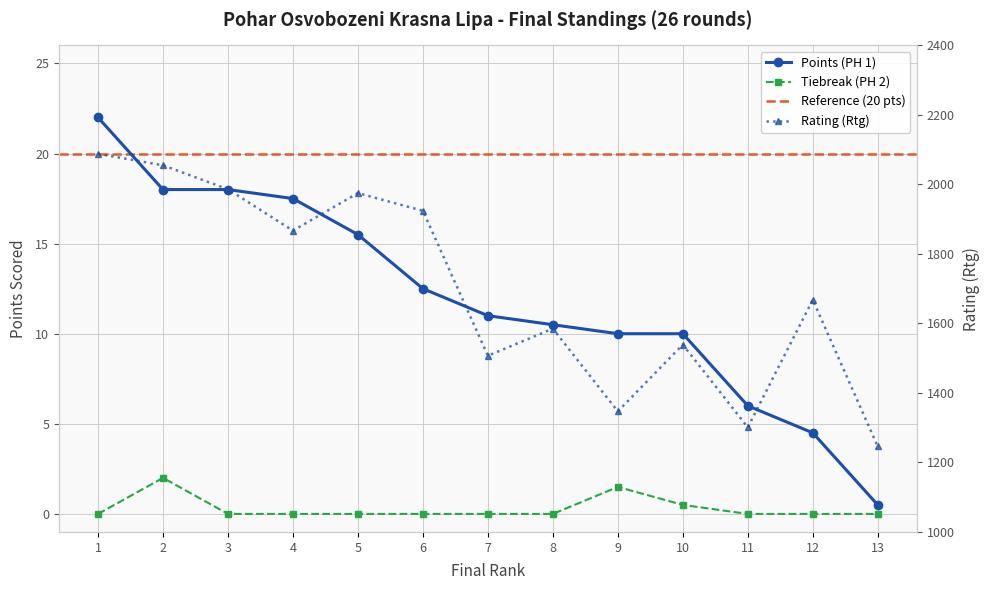

Rank the series at 8 from highest to lowest value.

Rating (Rtg), Points (PH 1), Tiebreak (PH 2)